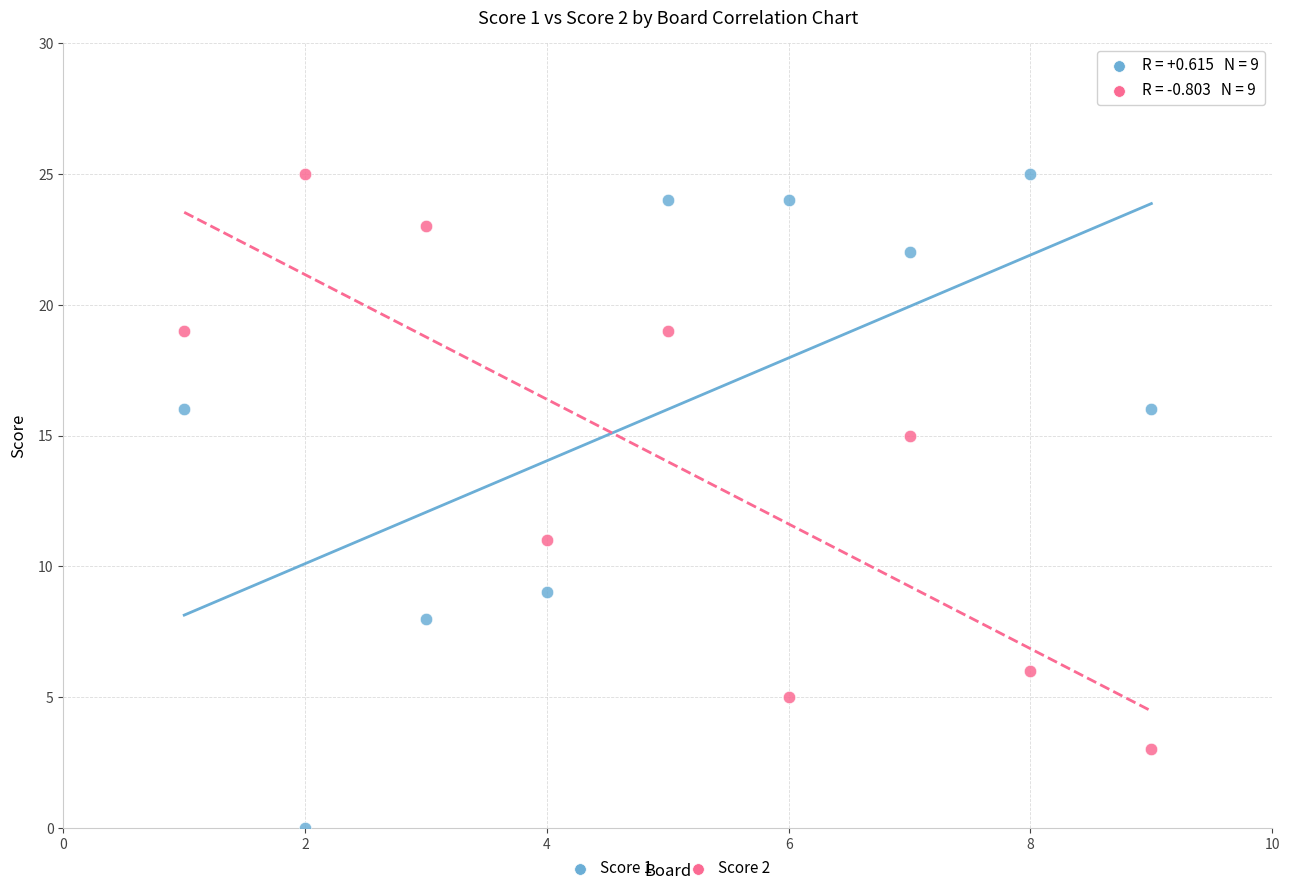

Which series has the widest spread of Y values?

Score 1